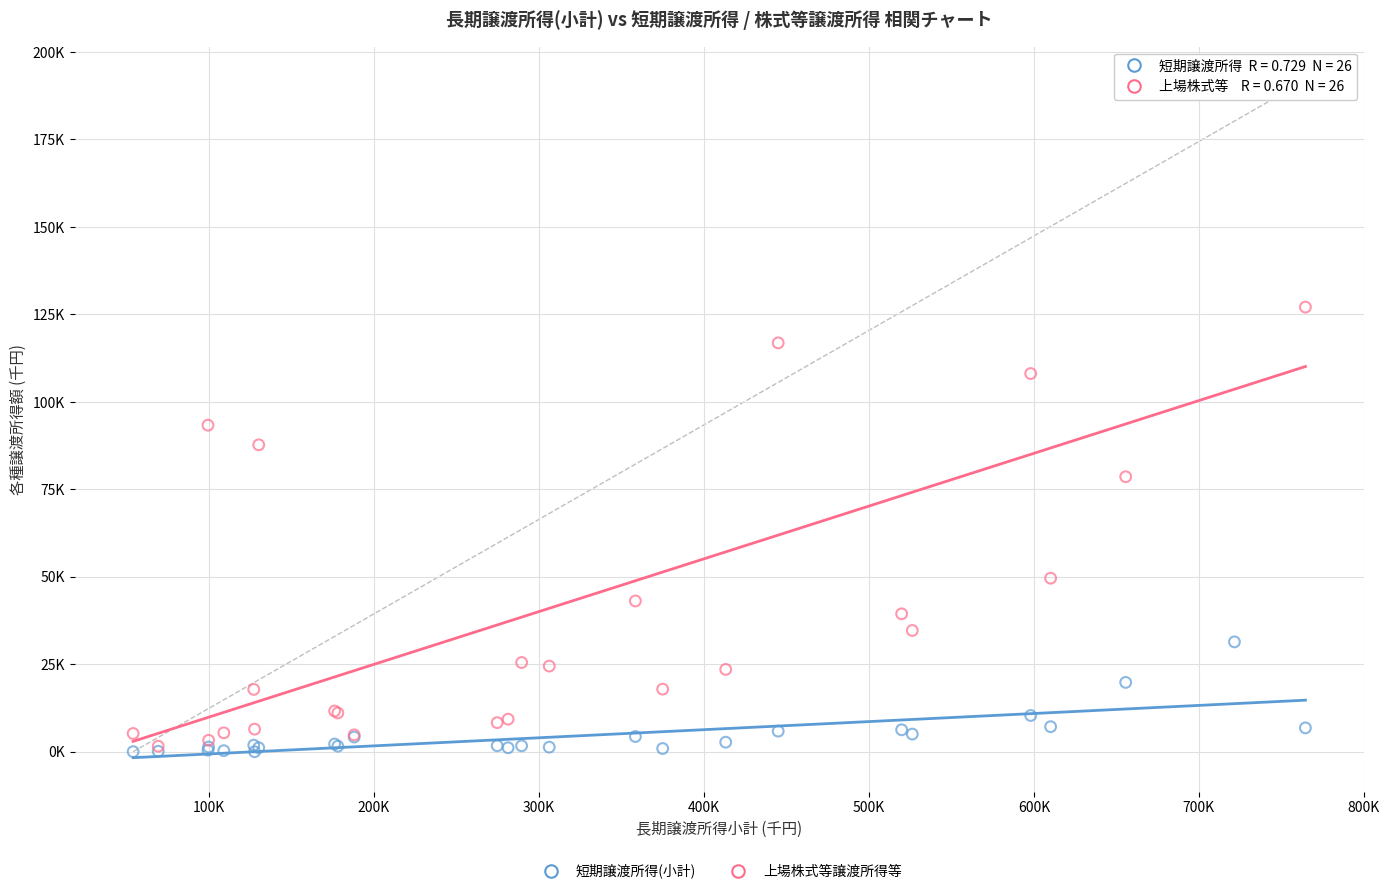

What are all the series names shown in the legend?

短期譲渡所得(小計), 上場株式等譲渡所得等